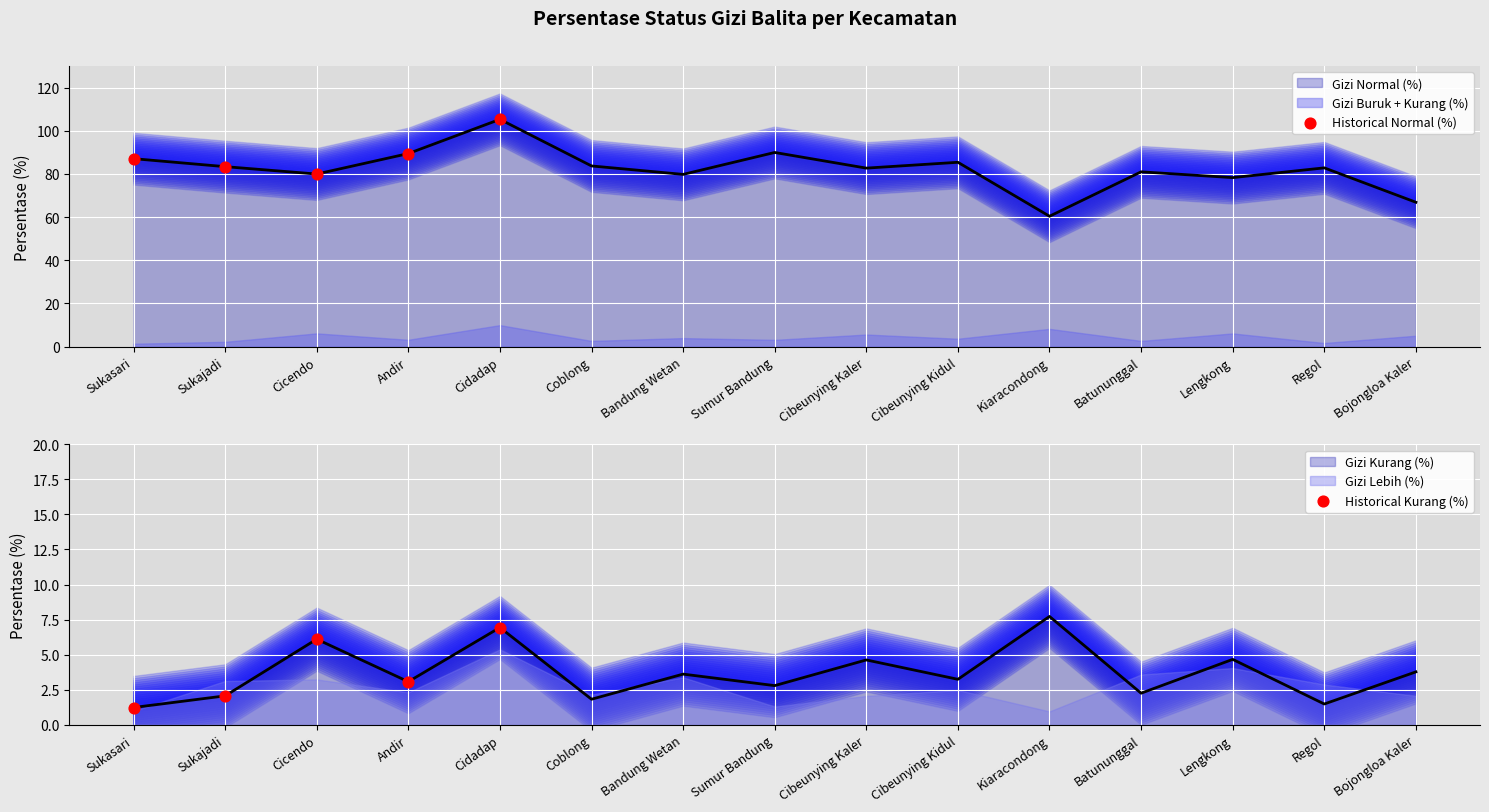

At how many categories does at least one series exceed 38?

5